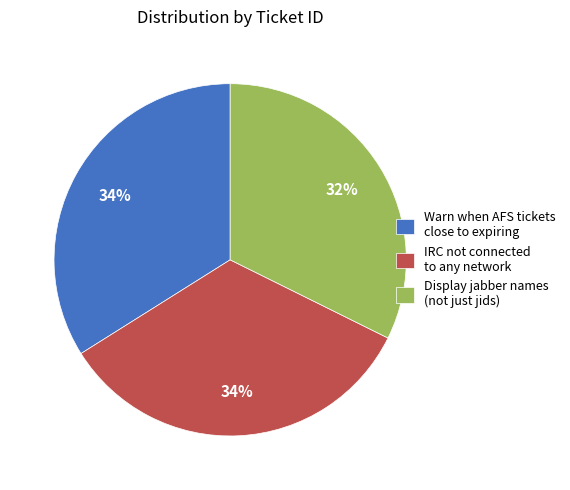

Do Display jabber names (not just jids) and Warn when AFS tickets close to expiring together represent more than half of the pie?

Yes